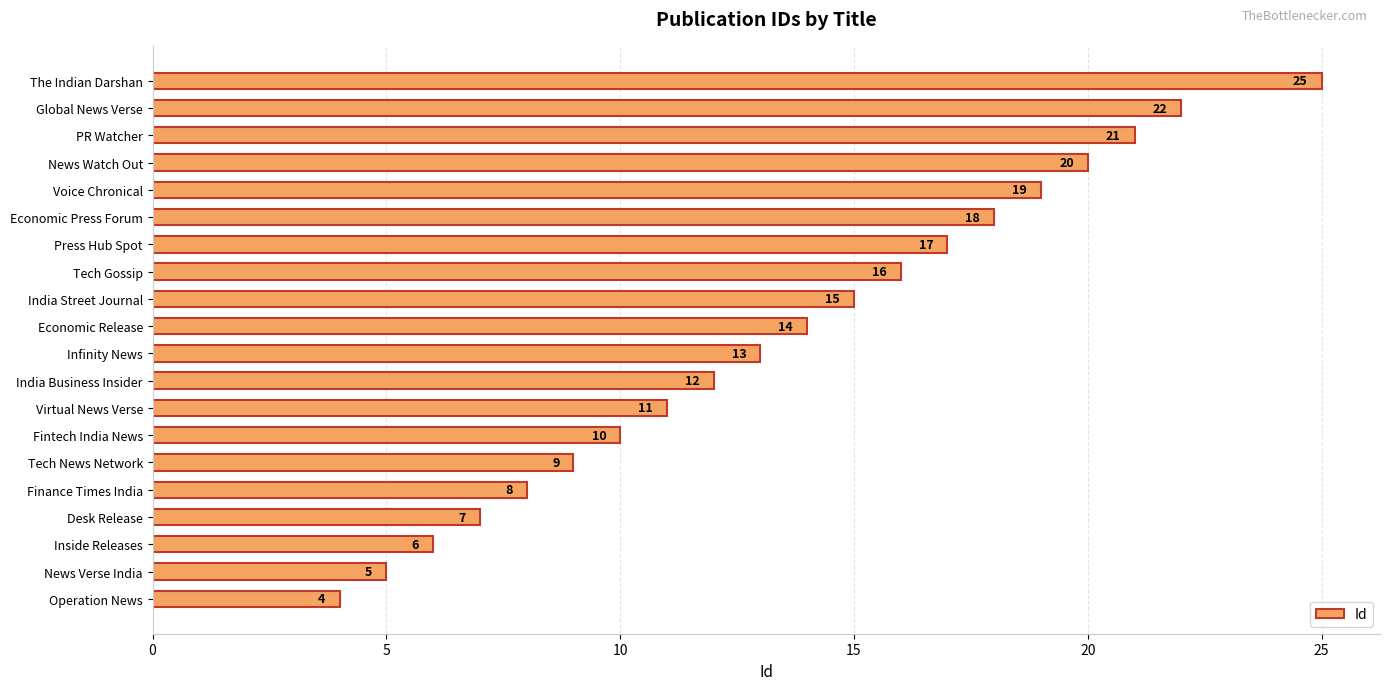

What is the difference between the second highest and minimum values?

18